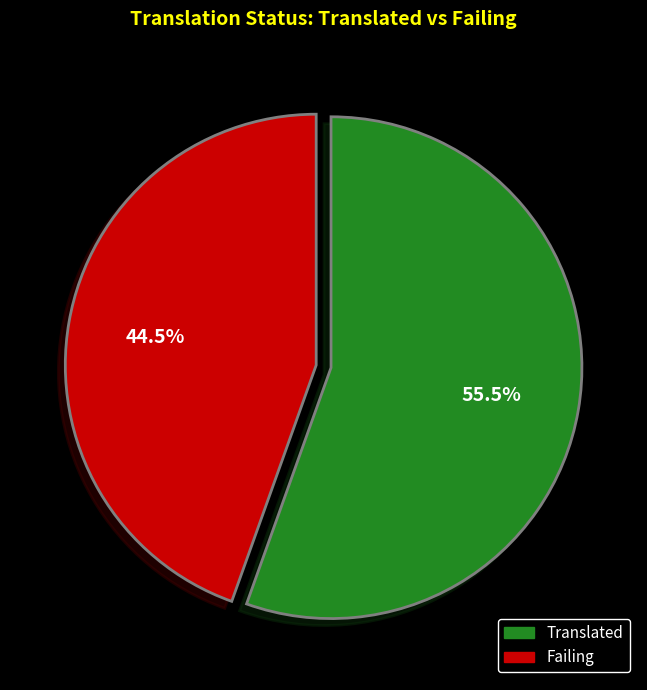

Is there a majority slice in this chart?

Yes